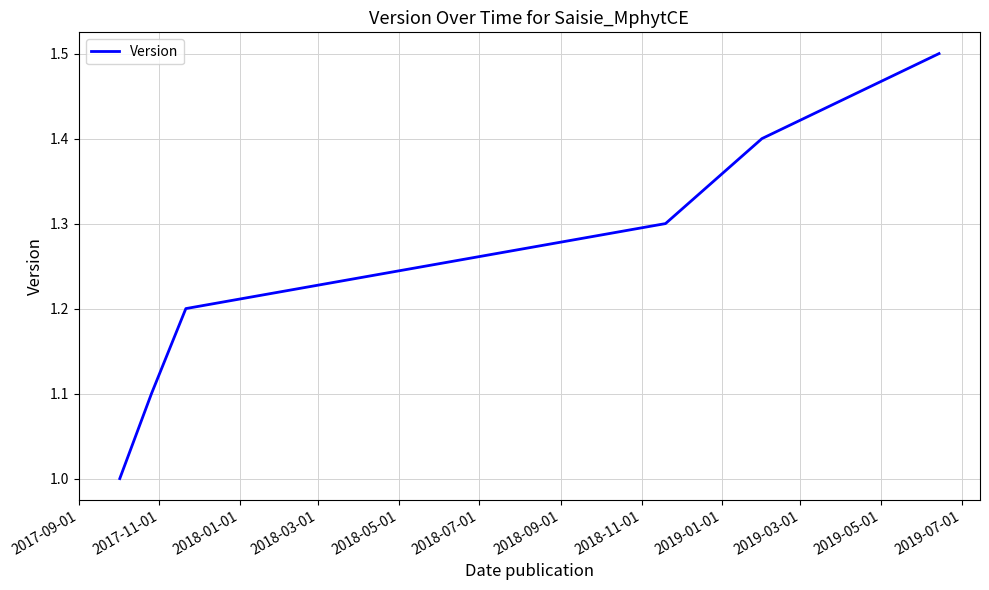

True or false: the data has more than 1 interior local peaks.

False